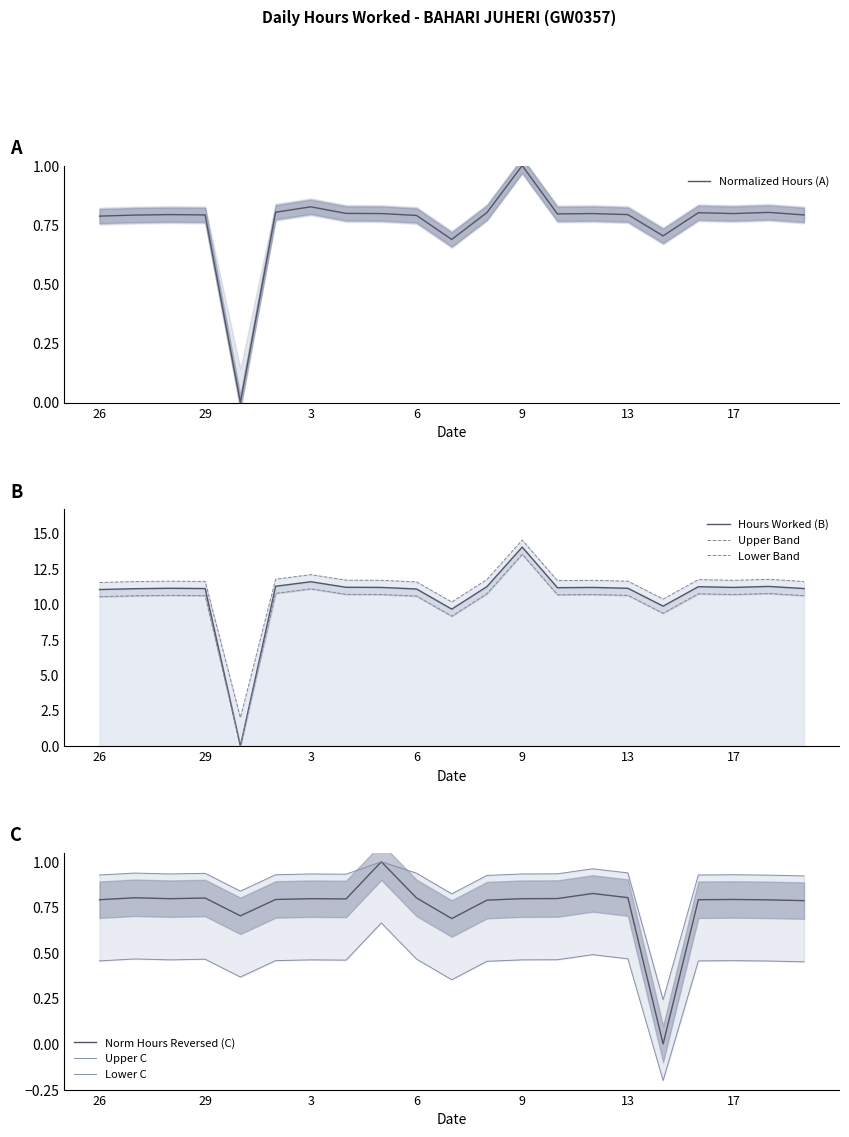

What is the sum of the Lower Band values at 20 and 17?

21.3